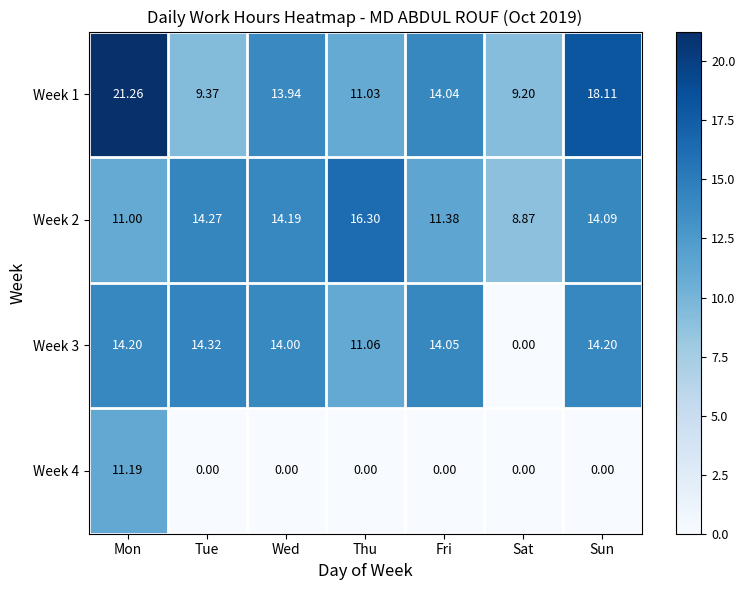

Which category has the highest value in the Week 2 series?

Thu